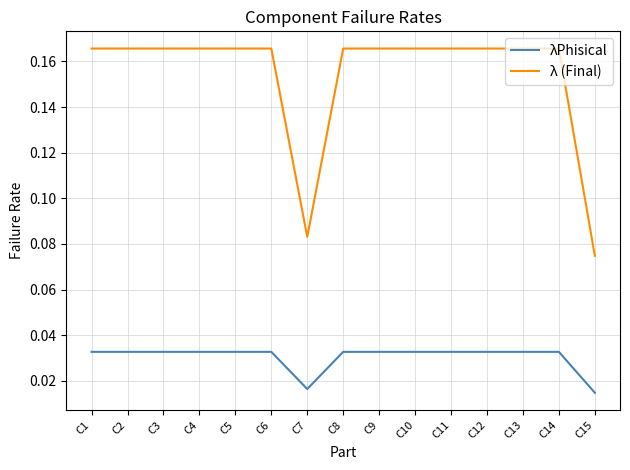

List the series in order of their overall mean, highest first.

λ (Final), λPhisical